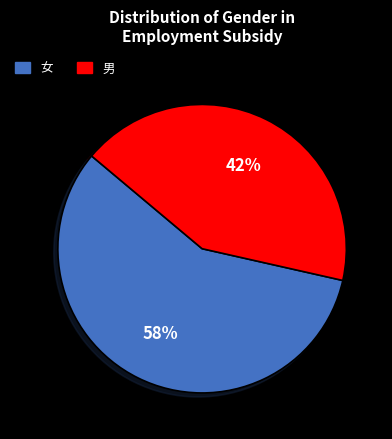

Is it true that 女 is 50% of the pie?

False